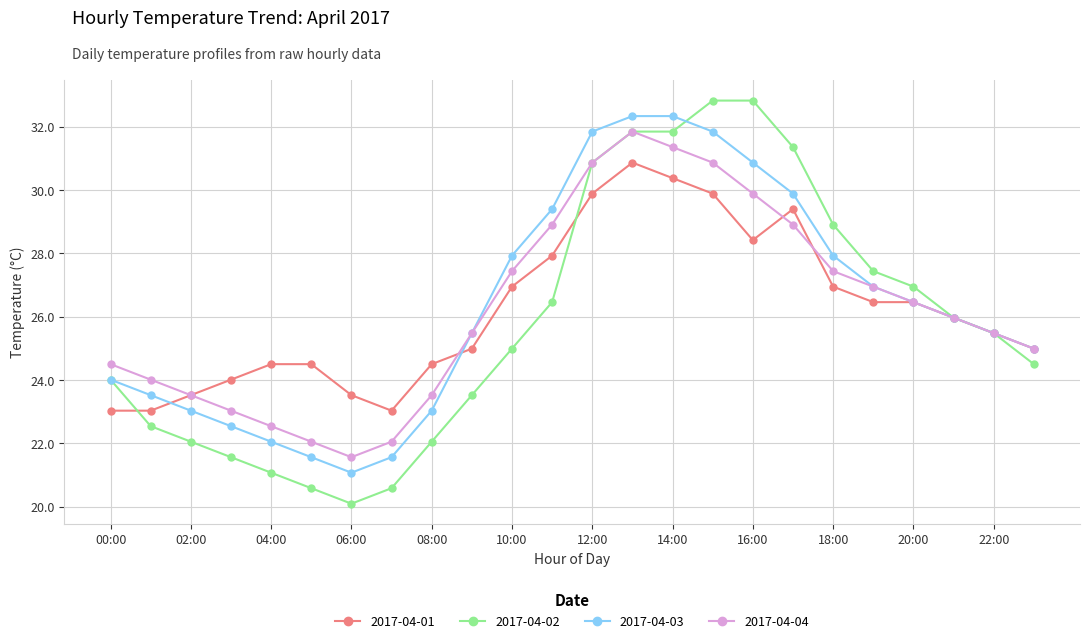

True or false: 2017-04-04 has more than 2 interior local peaks.

False